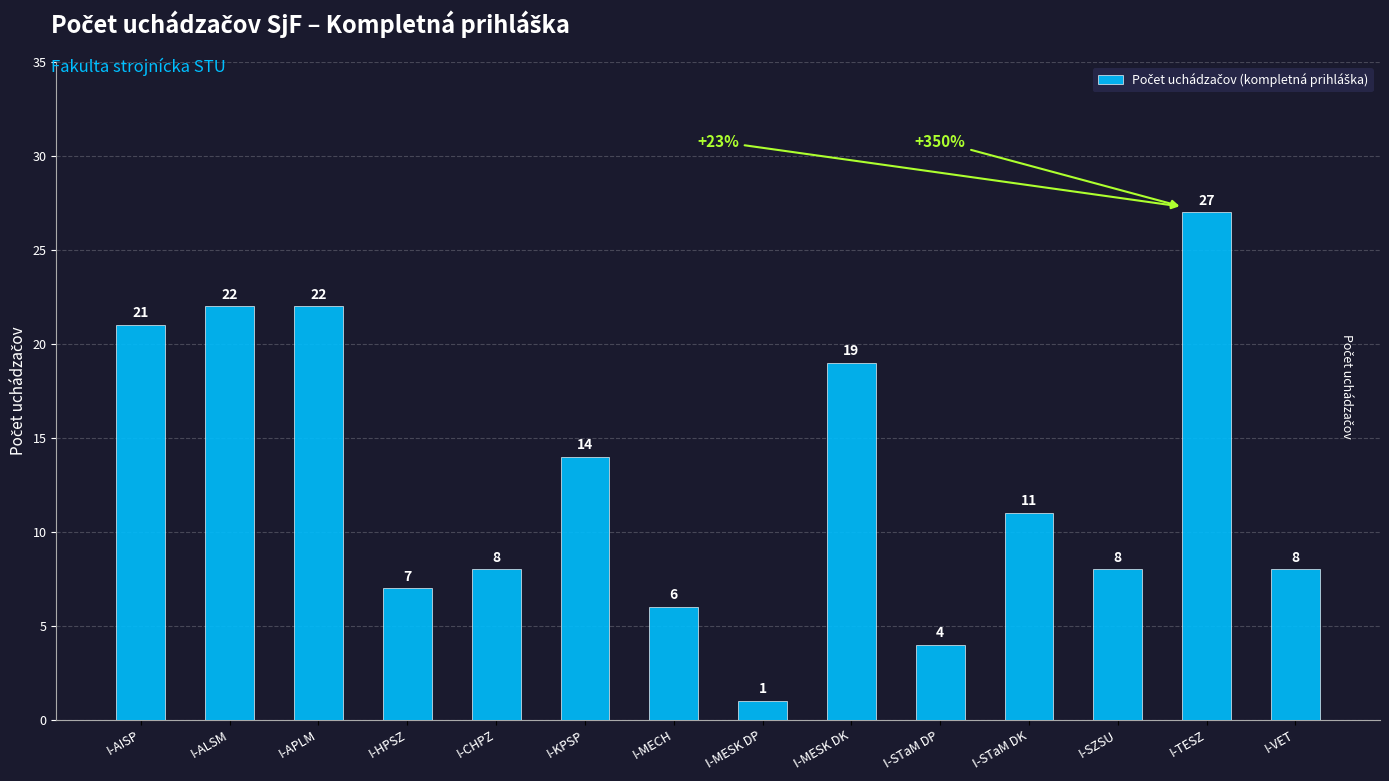

What is the label of the 1st bar from the right?

I-VET